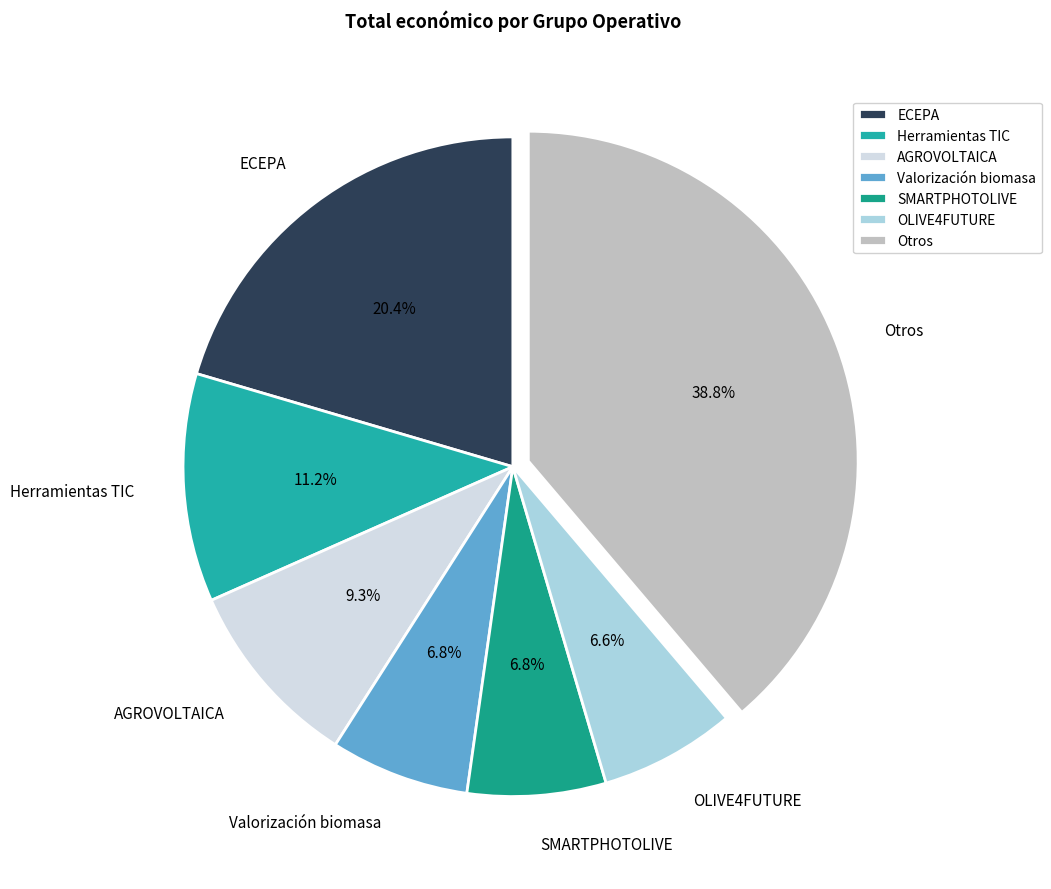

What is the ratio of the value at AGROVOLTAICA to the value at ECEPA?

0.5